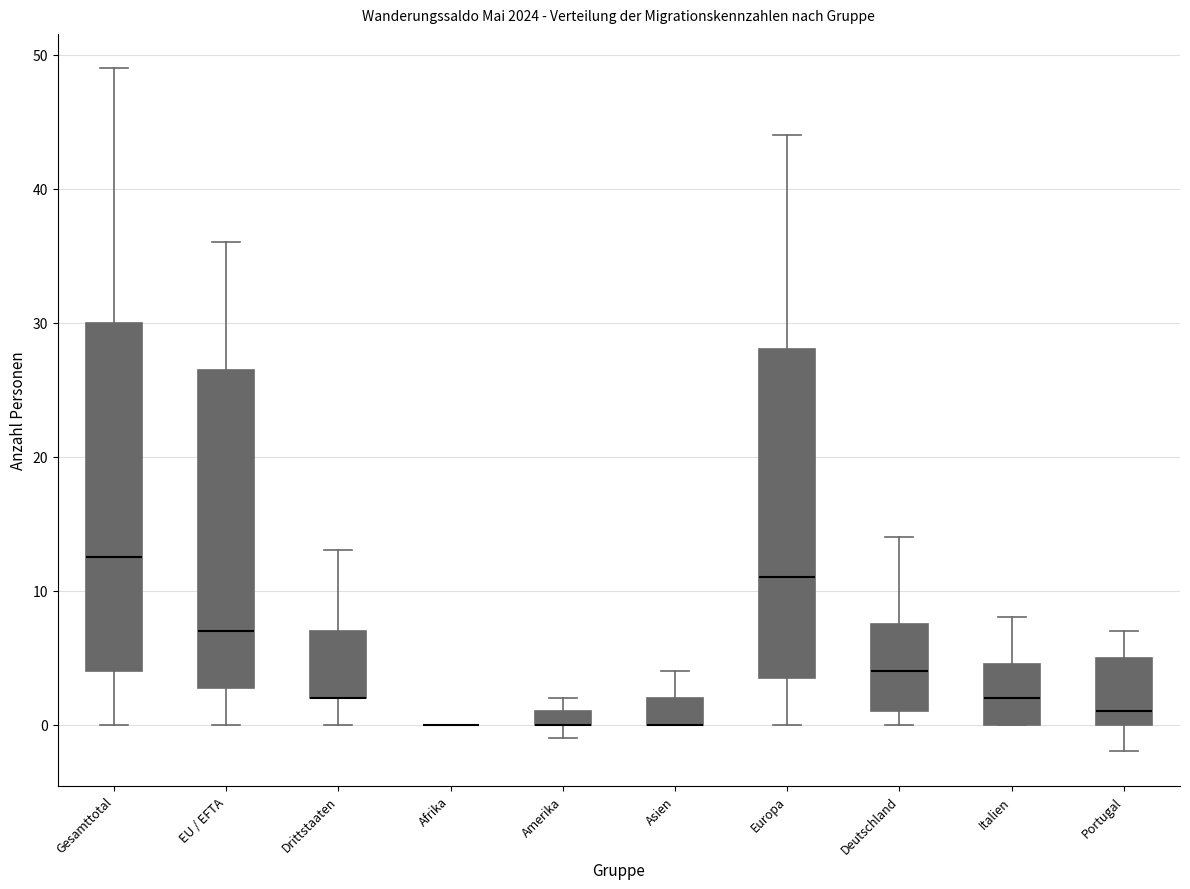

Where does the median line of the box for Gesamttotal sit on the y-axis? The values are not printed on the chart, so give them approximately, as read against the axis.

13